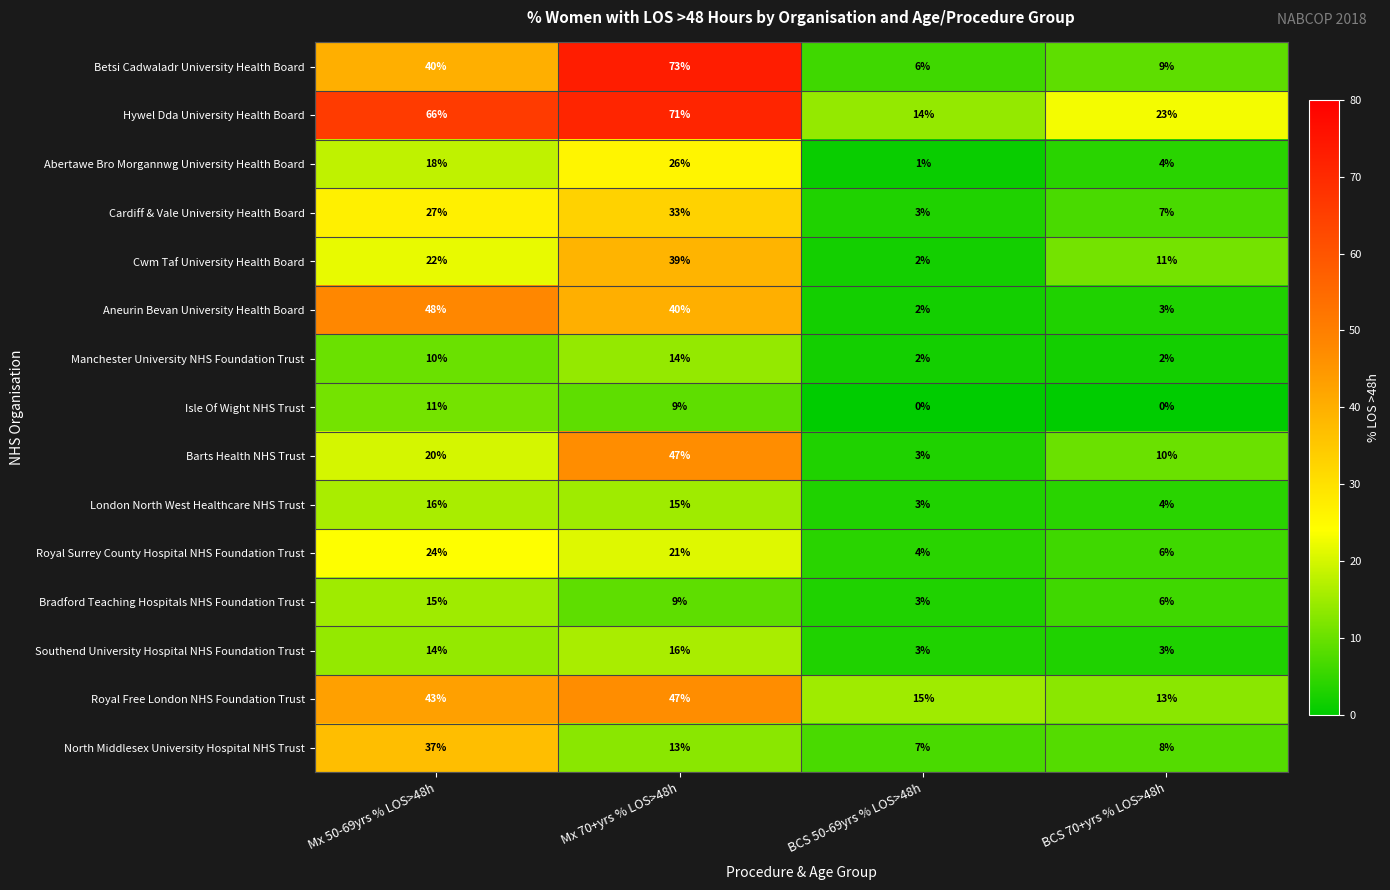

Read the Cwm Taf University Health Board value at Mx 50-69yrs % LOS>48h, to the nearest 10.

20